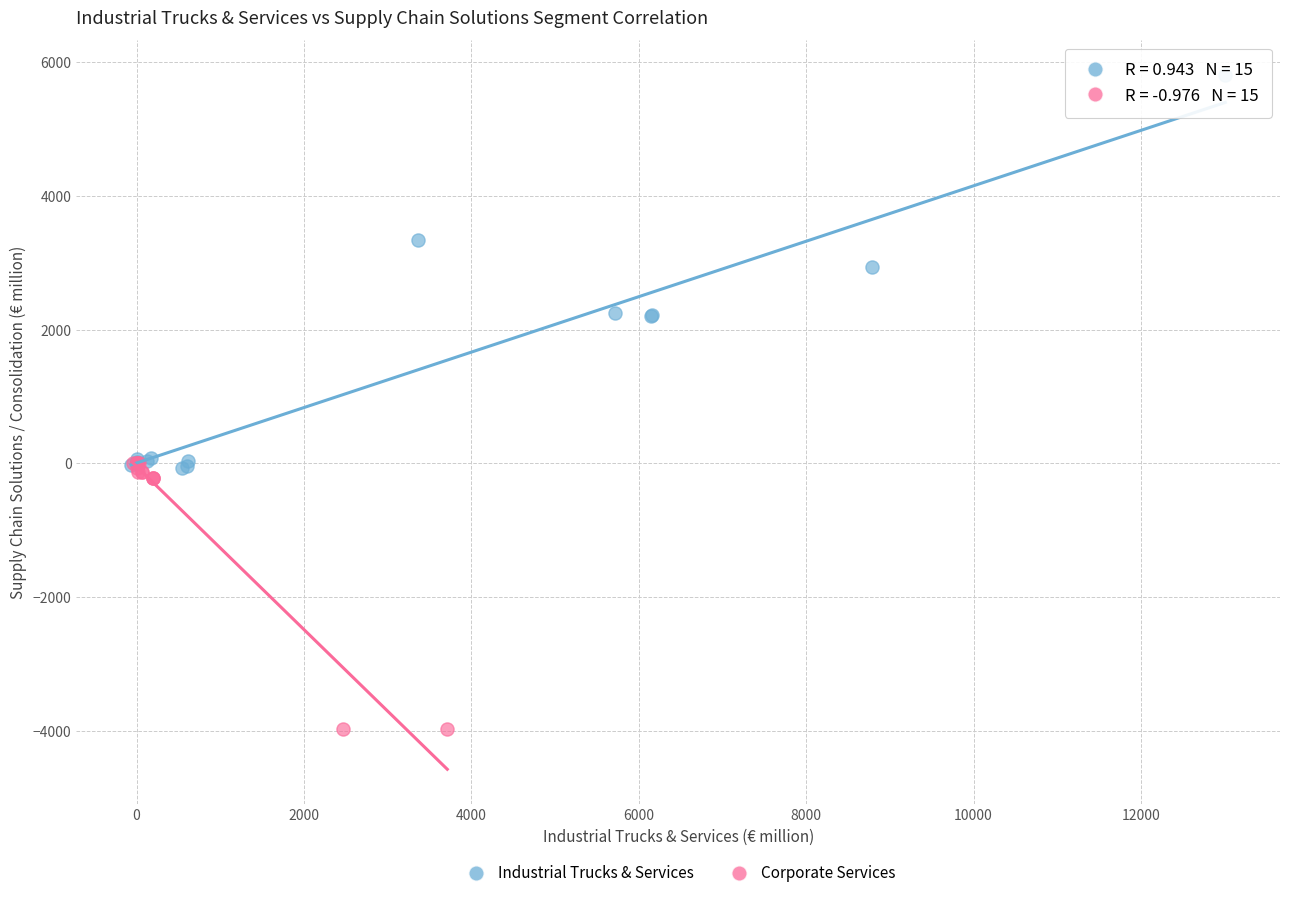

Which series has the widest spread of Y values?

Industrial Trucks & Services